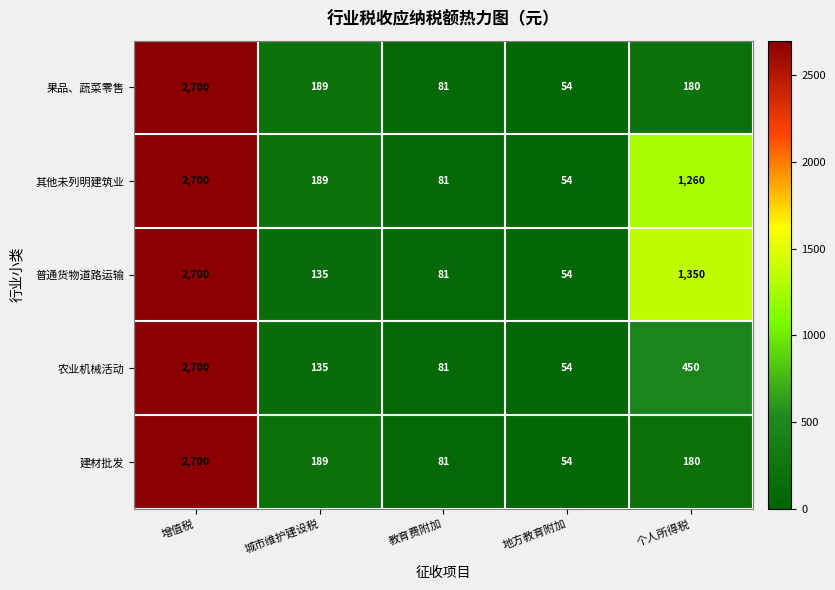

Reading left to right, extract all data points from this chart.

果品、蔬菜零售: 增值税=2700	城市维护建设税=189	教育费附加=81	地方教育附加=54	个人所得税=180
其他未列明建筑业: 增值税=2700	城市维护建设税=189	教育费附加=81	地方教育附加=54	个人所得税=1260
普通货物道路运输: 增值税=2700	城市维护建设税=135	教育费附加=81	地方教育附加=54	个人所得税=1350
农业机械活动: 增值税=2700	城市维护建设税=135	教育费附加=81	地方教育附加=54	个人所得税=450
建材批发: 增值税=2700	城市维护建设税=189	教育费附加=81	地方教育附加=54	个人所得税=180